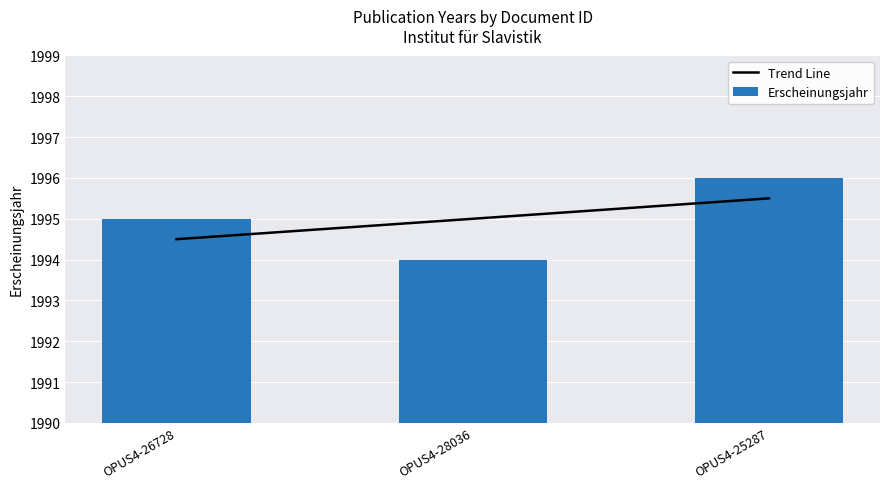

List the labels in order of Trend Line value, smallest first.

OPUS4-26728, OPUS4-28036, OPUS4-25287